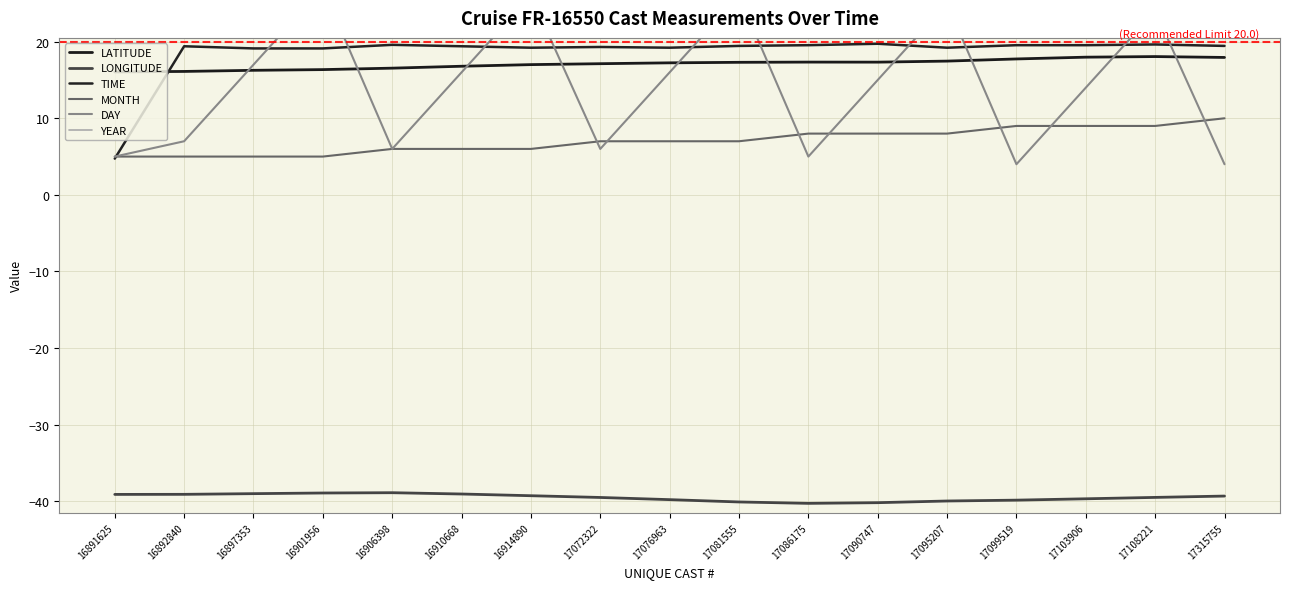

At 16914890, list the series in order from smallest to largest.

LONGITUDE, MONTH, LATITUDE, TIME, DAY, YEAR